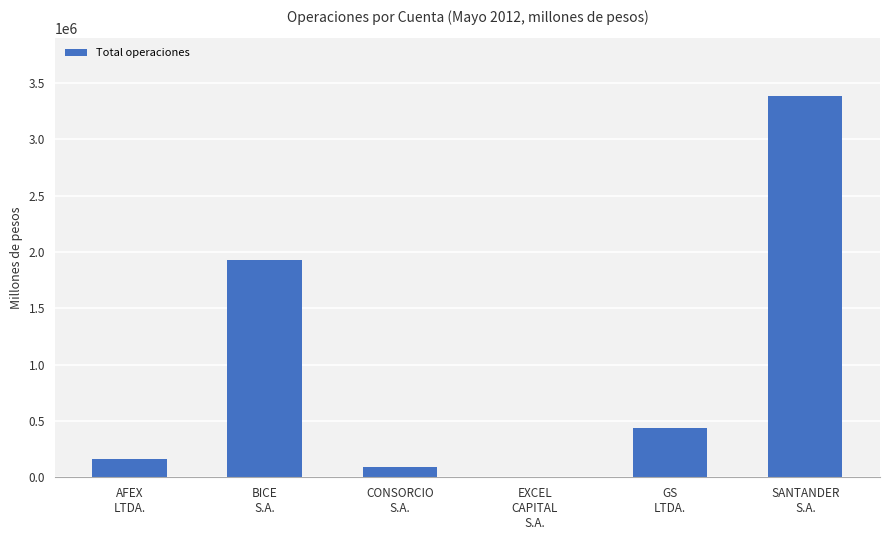

What is the change in value from AFEX
LTDA. to GS
LTDA.?

+270915.8